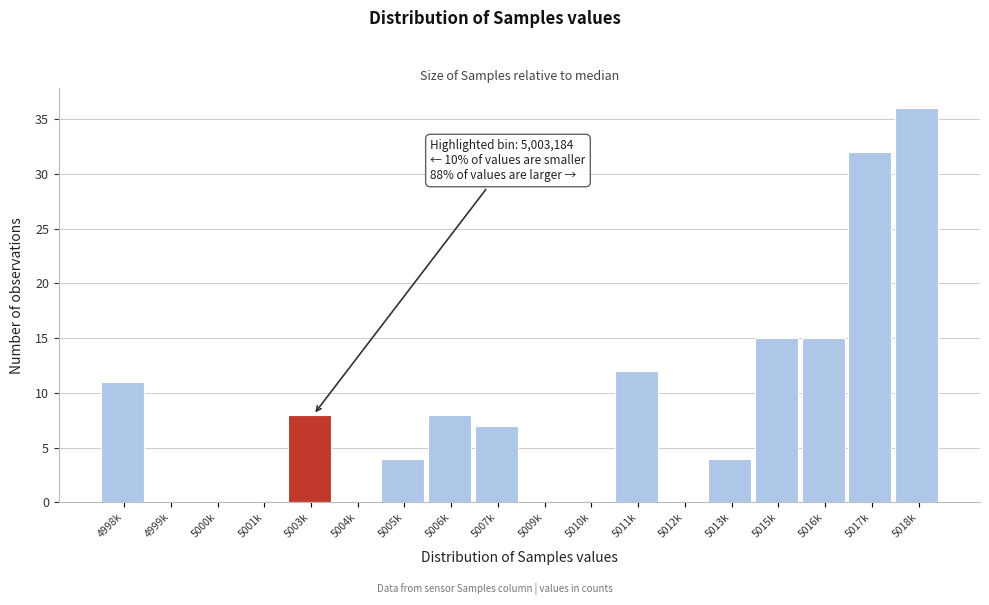

Reading left to right, extract all data points from this chart.

4998k=11	4999k=0	5000k=0	5001k=0	5003k=8	5004k=0	5005k=4	5006k=8	5007k=7	5009k=0	5010k=0	5011k=12	5012k=0	5013k=4	5015k=15	5016k=15	5017k=32	5018k=36